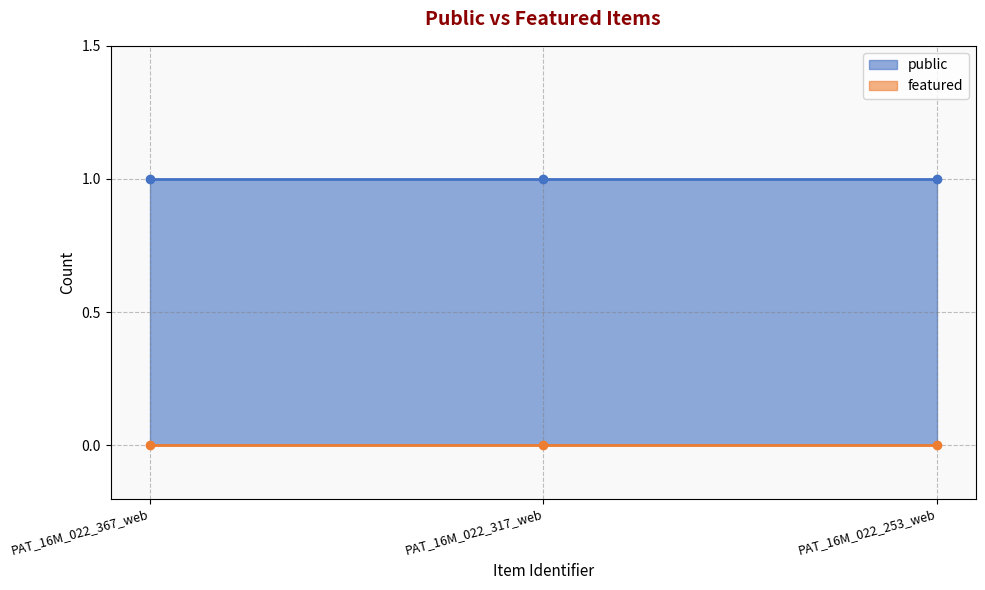

What is the difference between the highest and lowest values at PAT_16M_022_253_web?

1